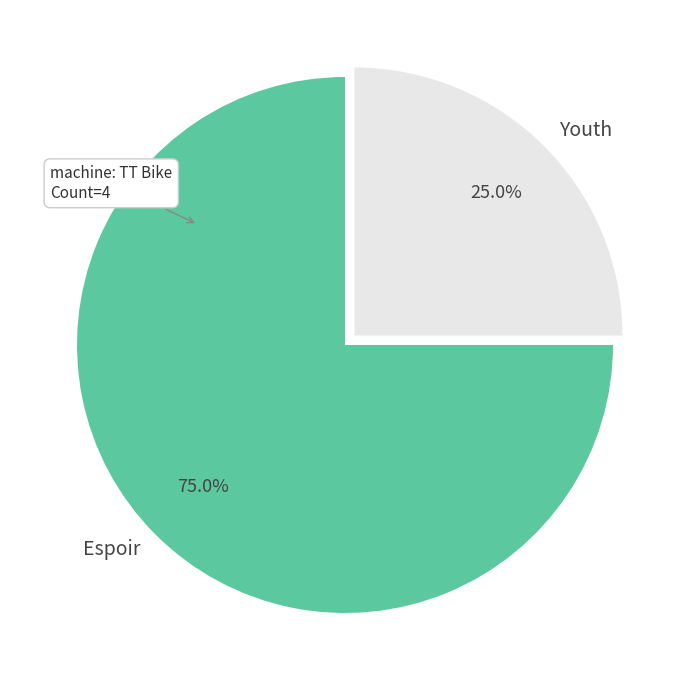

To the nearest percent, what is the average slice percentage?

50%